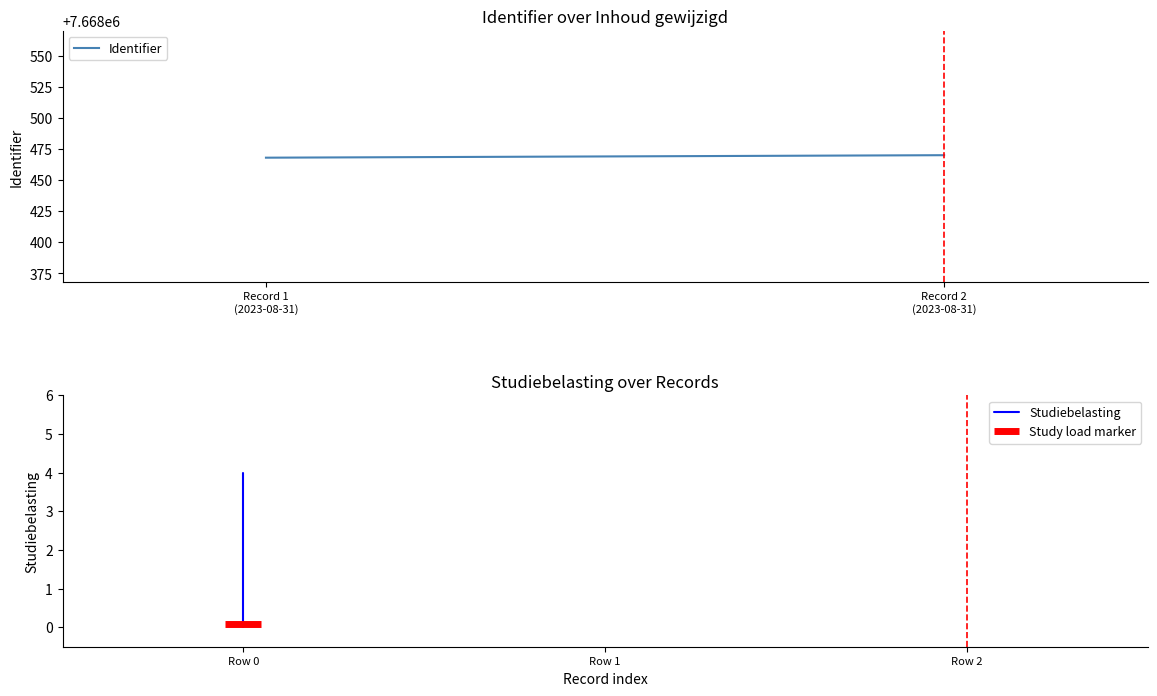

How many data points in Identifier are less than 7668470?

1